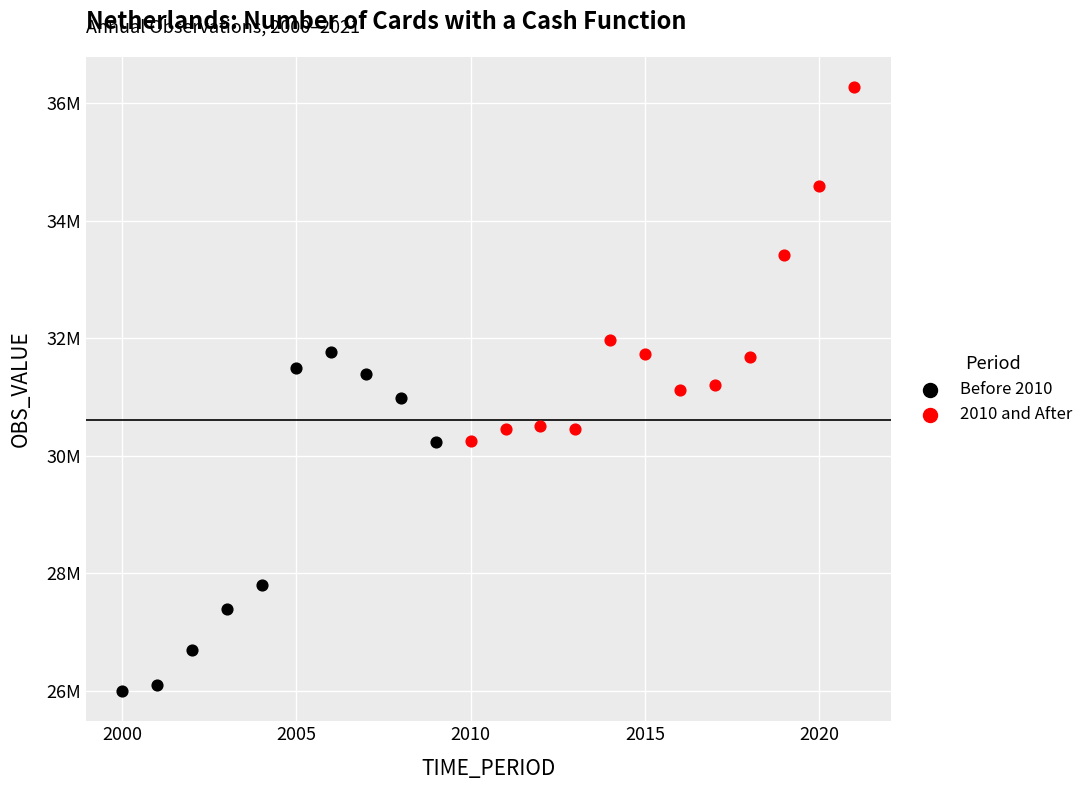

What are all the series names shown in the legend?

Before 2010, 2010 and After